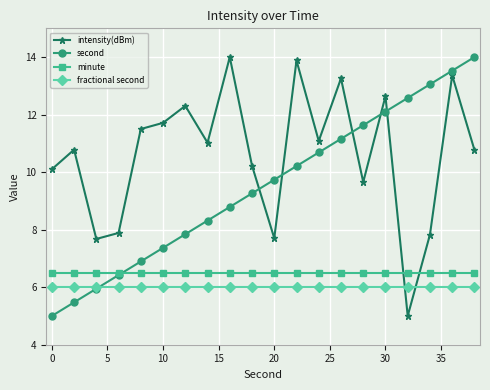

True or false: second has more than 2 points higher than both neighbors.

False